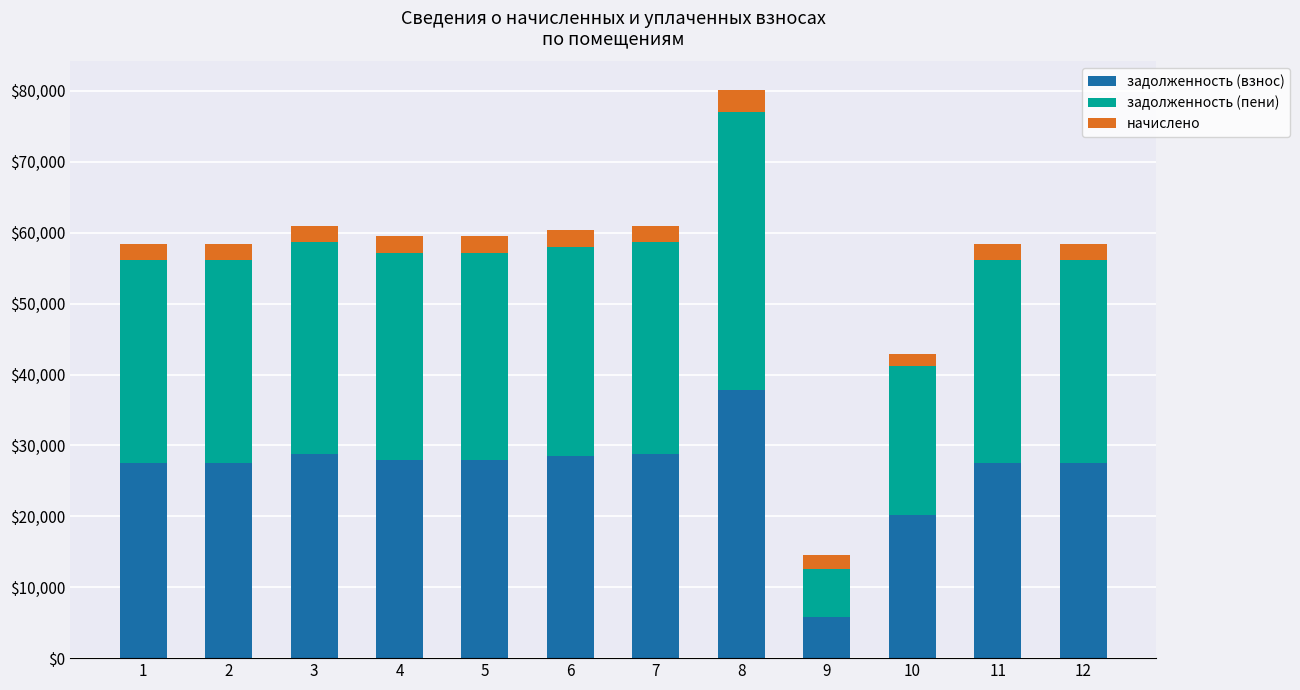

What is the total value across all series at 1?

58366.5